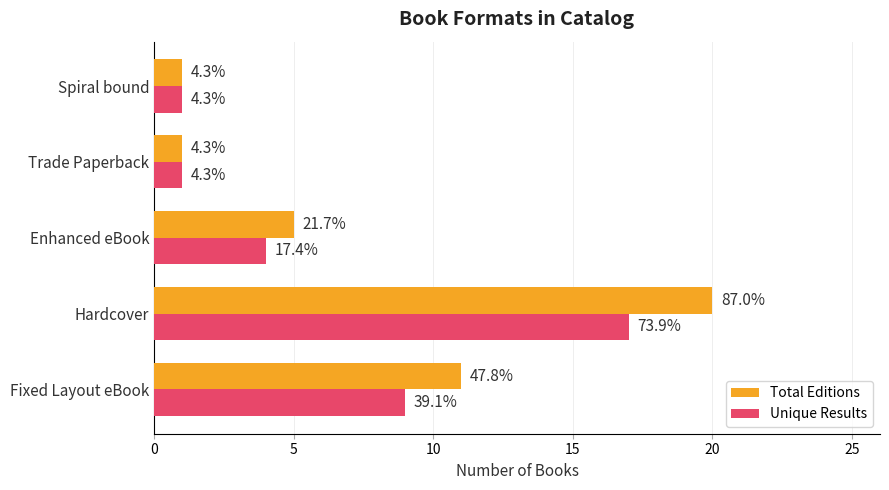

What are all the series names shown in the legend?

Total Editions, Unique Results